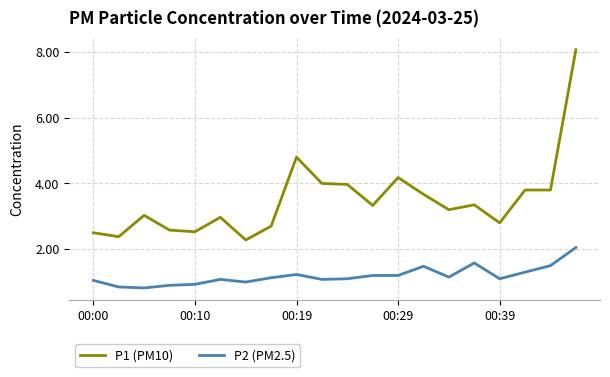

List the series in order of their peak value, highest first.

P1 (PM10), P2 (PM2.5)